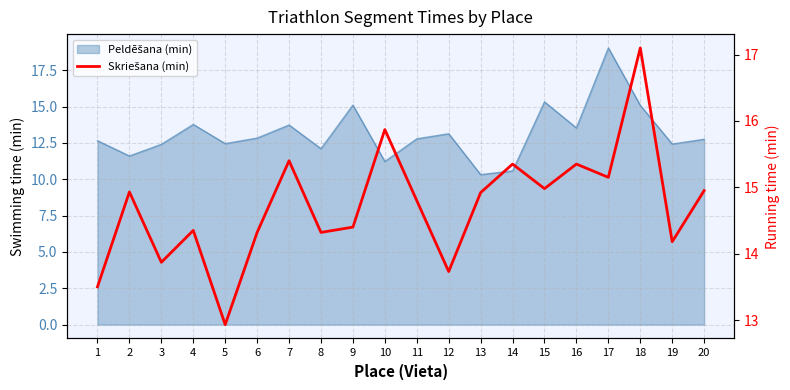

The value at 15 is 15.0. True or false?

True